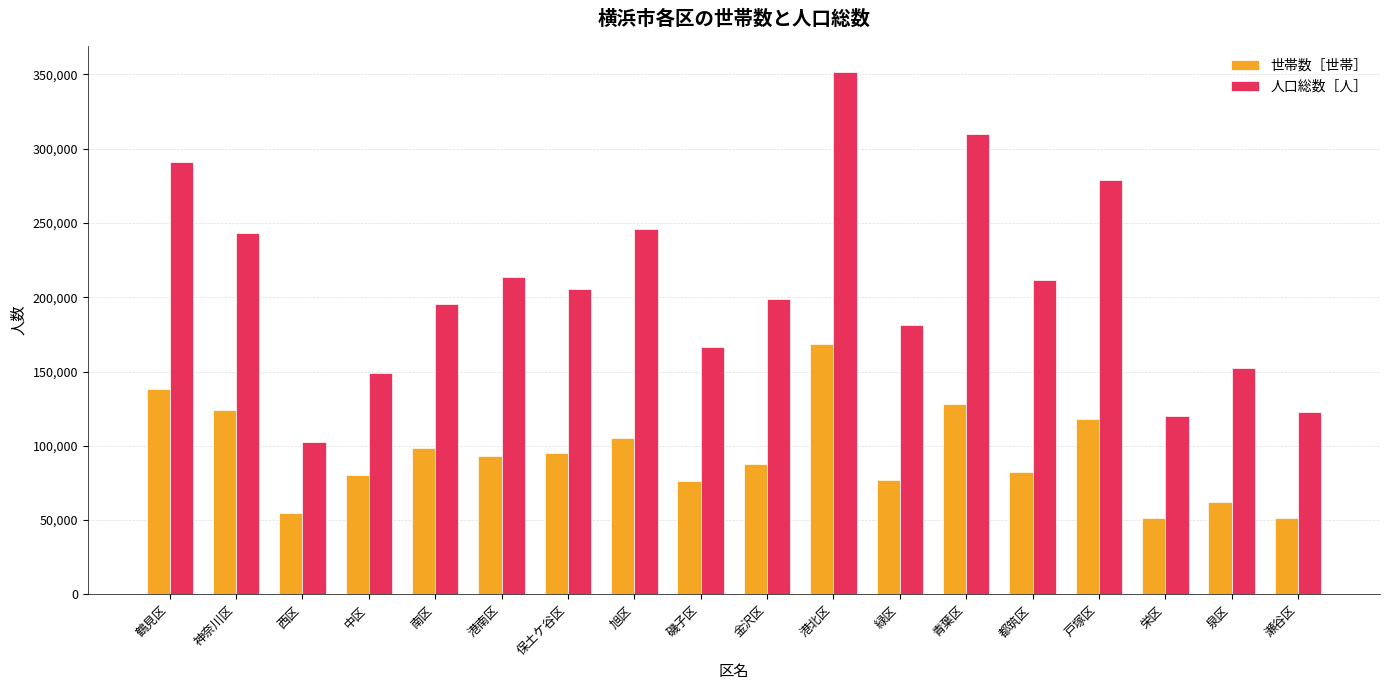

Is it true that 人口総数［人］ equals 253740 at 緑区?

False